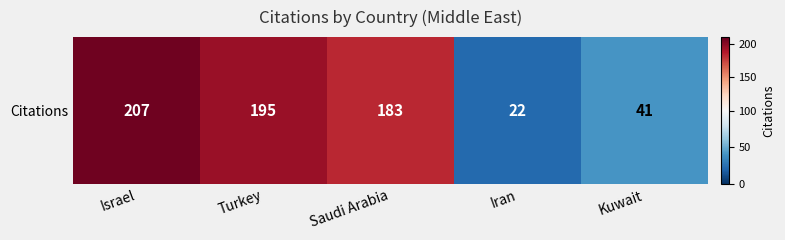

What is the minimum value shown in the chart?

22